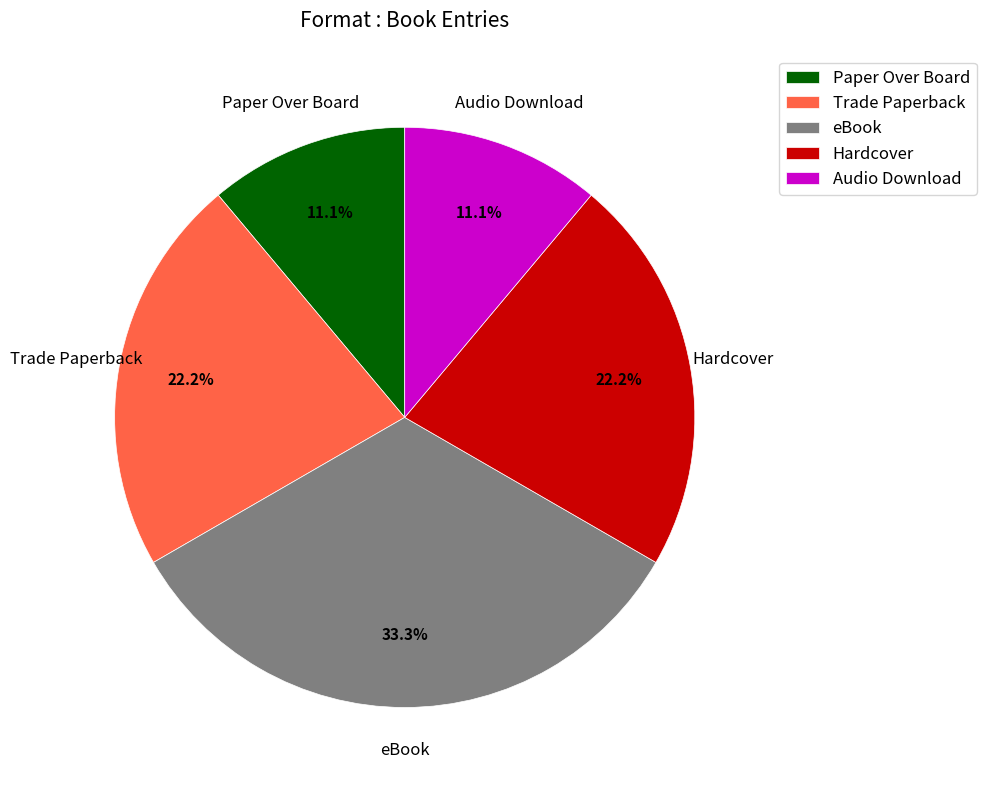

How many slices are in this pie chart?

5